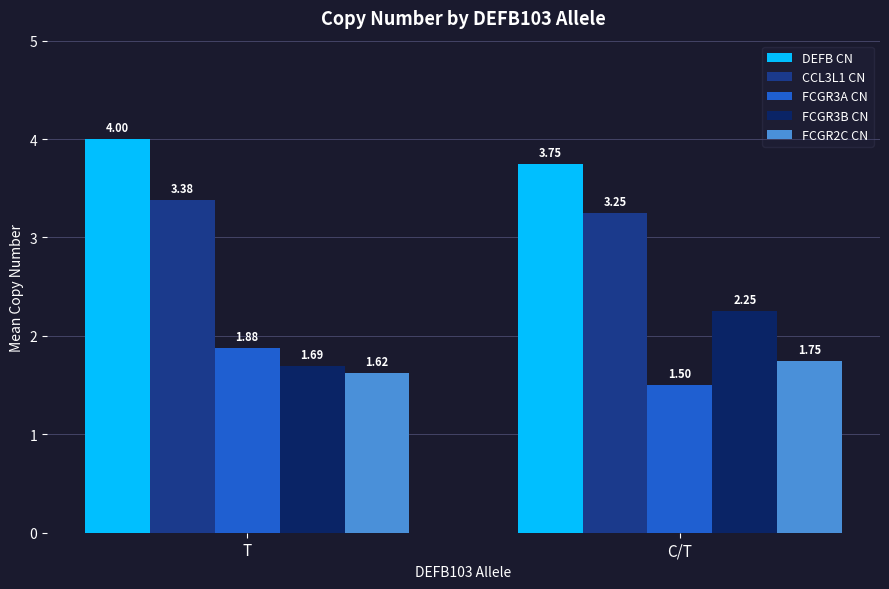

How many groups of bars are there?

2